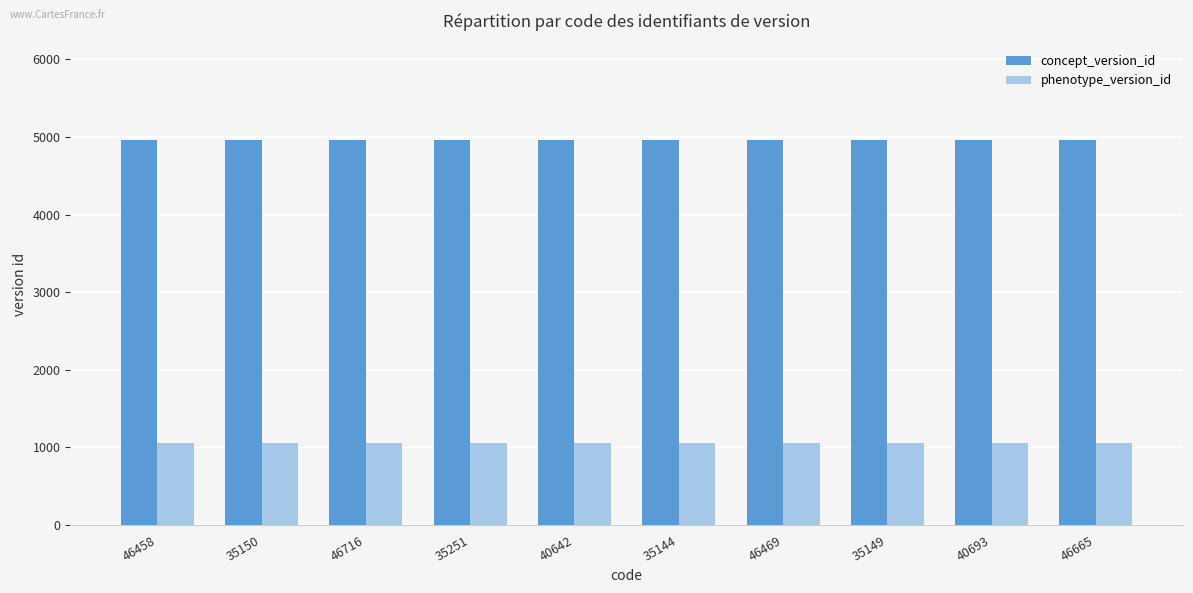

Reading left to right, what are all the values shown in this chart?

concept_version_id: 46458=4958	35150=4958	46716=4958	35251=4958	40642=4958	35144=4958	46469=4958	35149=4958	40693=4958	46665=4958
phenotype_version_id: 46458=1056	35150=1056	46716=1056	35251=1056	40642=1056	35144=1056	46469=1056	35149=1056	40693=1056	46665=1056